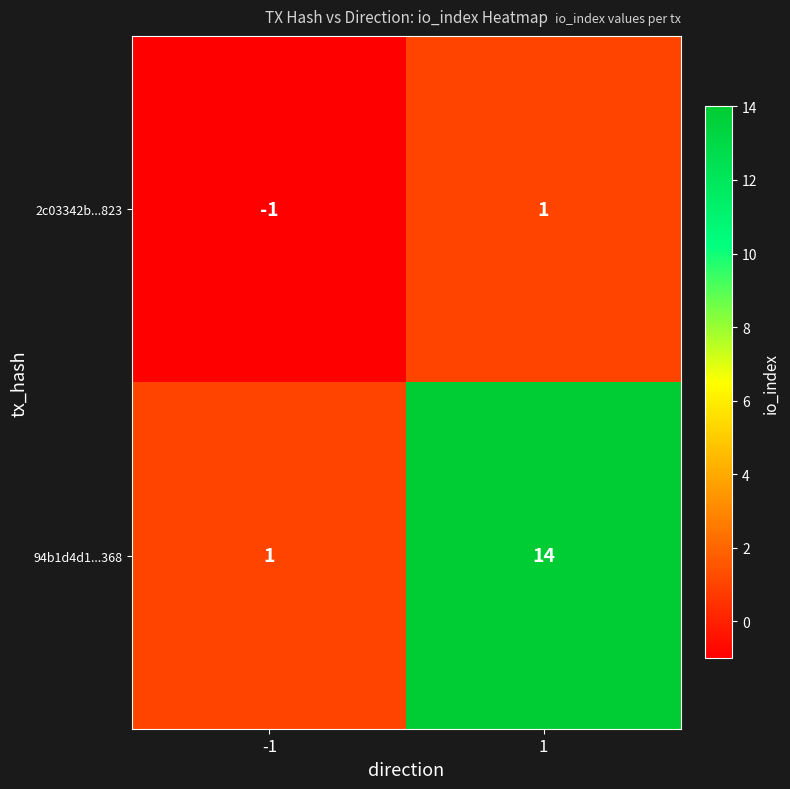

Which series has the largest total across all categories?

94b1d4d1...368